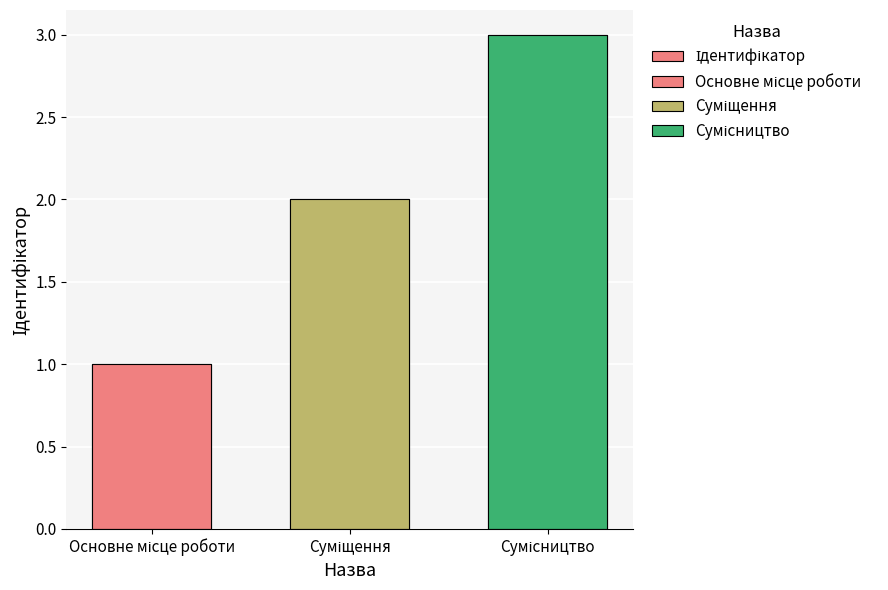

True or false: the data shows 1 at Основне місце роботи.

False